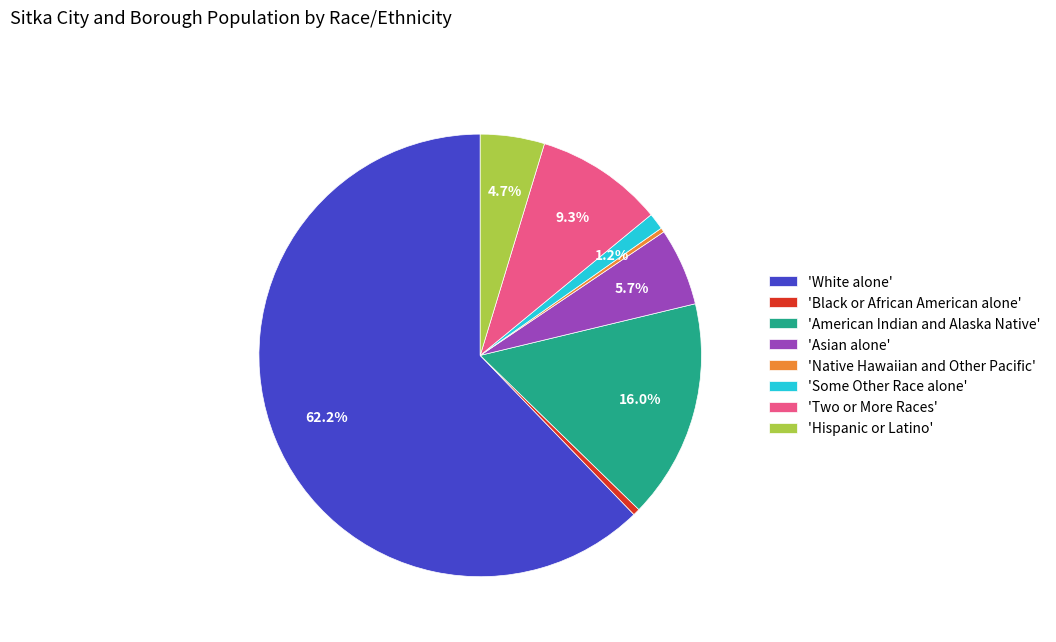

What is the largest slice in the pie chart?

'White alone'